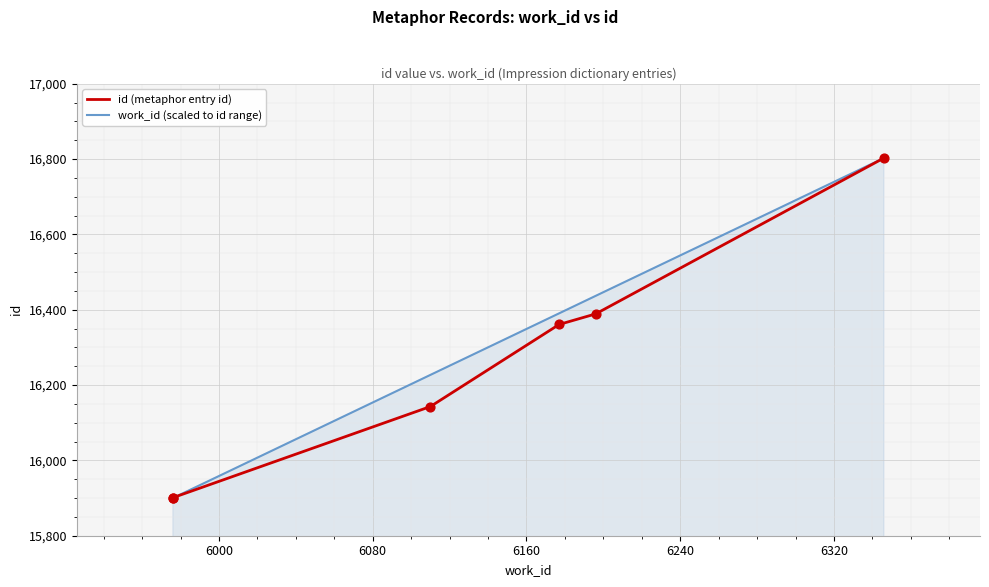

Which series reaches the minimum Y coordinate?

id (metaphor entry id)